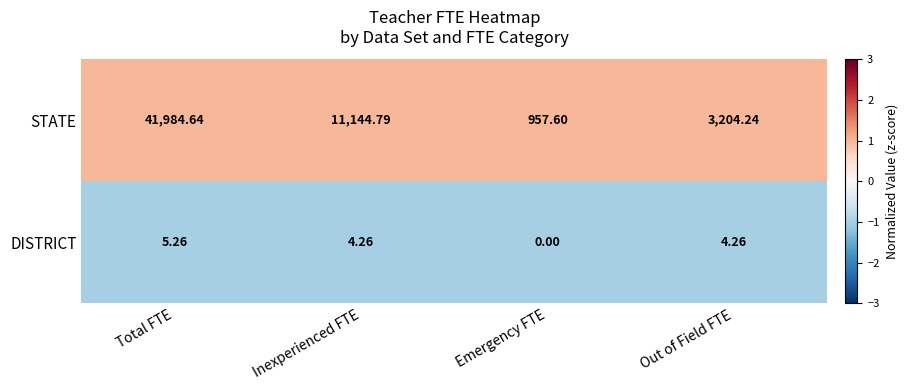

At which category does the chart reach its peak across all series?

Total FTE